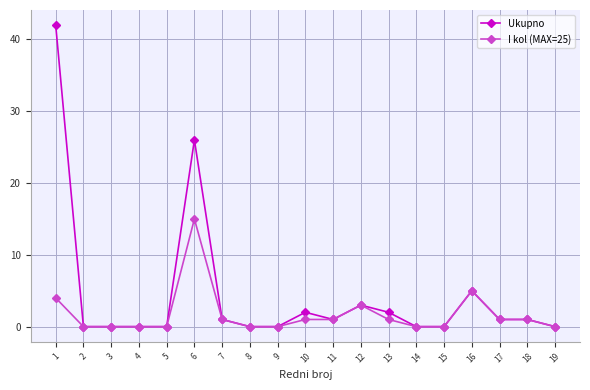

Which series has the largest total across all categories?

Ukupno